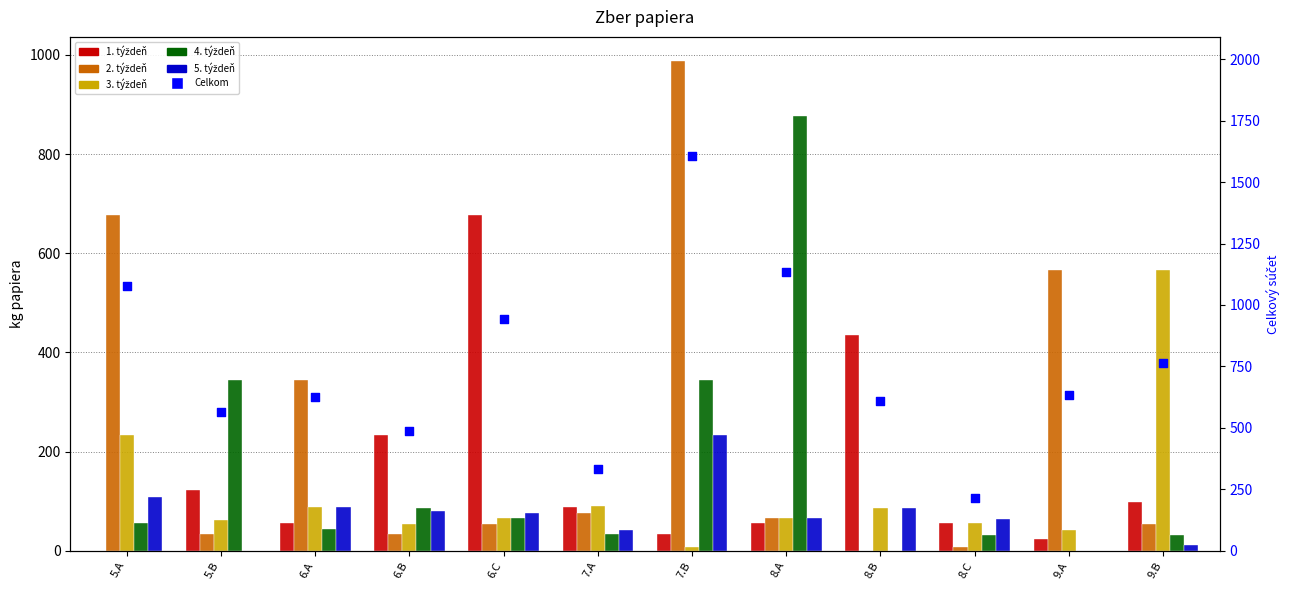

At which category is the sum across all series the highest?

7.B